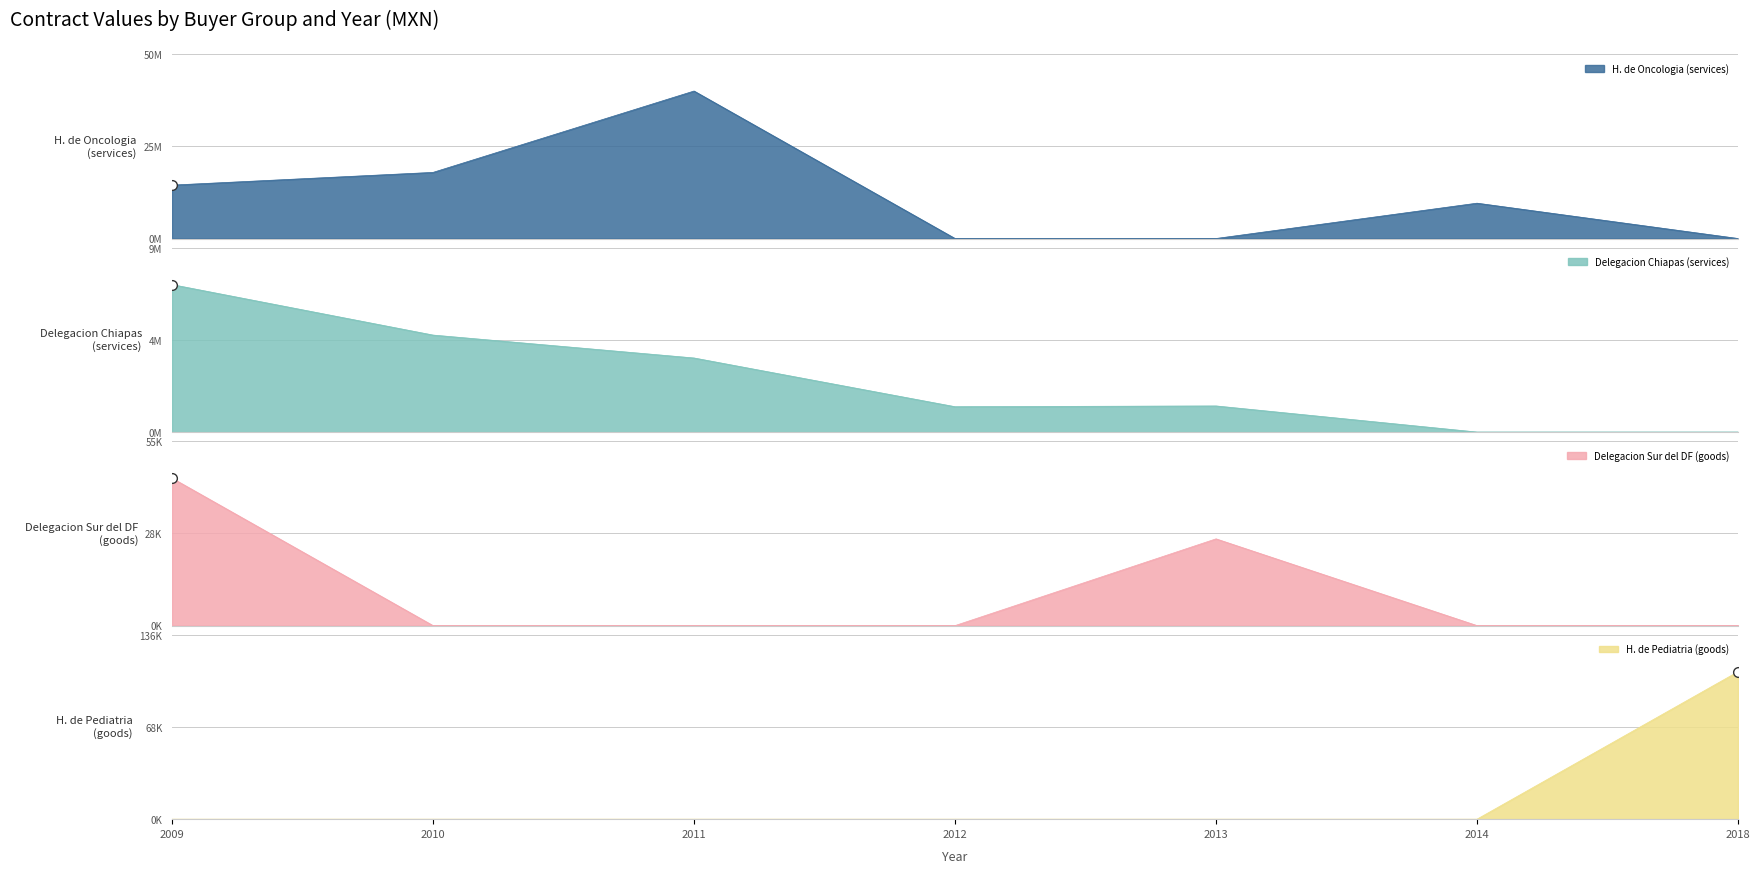

Reading left to right, list all the values displayed in this chart.

H. de Oncologia (services): 2009=14387725.9	2010=17811281.1	2011=39737004.2	2012=0.0	2013=0.0	2014=9517334.3	2018=0.0
Delegacion Chiapas (services): 2009=6989774.5	2010=4597154.7	2011=3510902.3	2012=1201756.8	2013=1237804.7	2014=0.0	2018=0.0
Delegacion Sur del DF (goods): 2009=44364.2	2010=0.0	2011=0.0	2012=0.0	2013=26100.0	2014=0.0	2018=0.0
H. de Pediatria (goods): 2009=0.0	2010=0.0	2011=0.0	2012=0.0	2013=0.0	2014=0.0	2018=108531.6